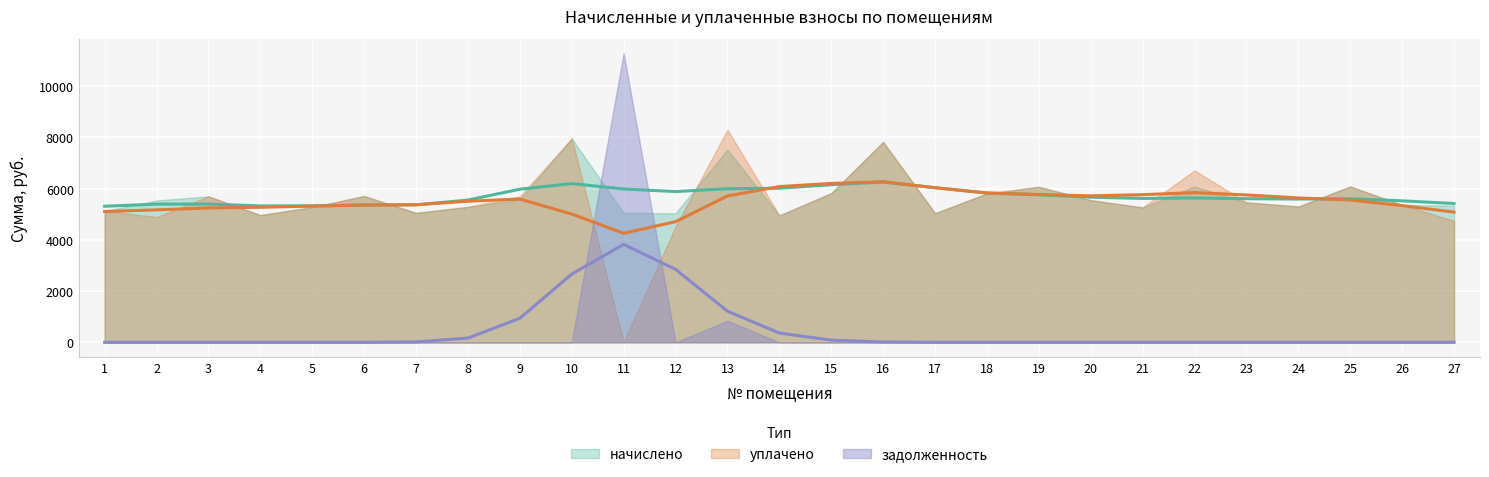

Reading right to left, transcribe all the data shown in this chart.

начислено: 5340.6	5365.4	6085.8	5303.3	5464.8	6085.8	5266.1	5551.7	6073.4	5812.6	5042.5	7824.6	5825.0	4955.6	7526.5	5042.5	5054.9	7961.1	5576.6	5290.9	5054.9	5713.4	5278.5	4968.0	5700.8	5539.3	5129.5
уплачено: 4747.2	5365.4	6085.8	5303.3	5464.8	6713.0	5266.1	5551.7	6073.4	5812.6	5042.5	7824.6	5825.0	4955.6	8302.2	4522.8	0.0	7961.1	5699.9	5290.9	5054.9	5713.4	5278.5	4968.0	5700.8	4893.7	5129.5
задолженность: 0.0	0.0	0.0	0.0	0.0	0.0	0.0	0.0	0.0	0.0	0.0	0.0	0.0	0.0	836.3	0.0	11291.6	0.0	0.0	0.0	0.0	0.0	0.0	0.0	0.0	0.0	0.0